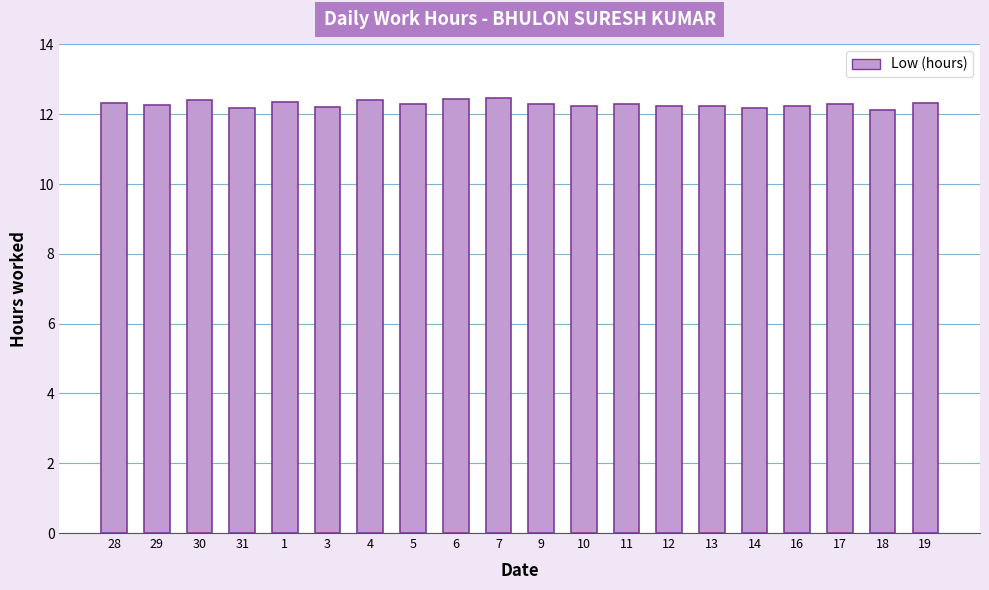

Count the number of categories in the chart.

20